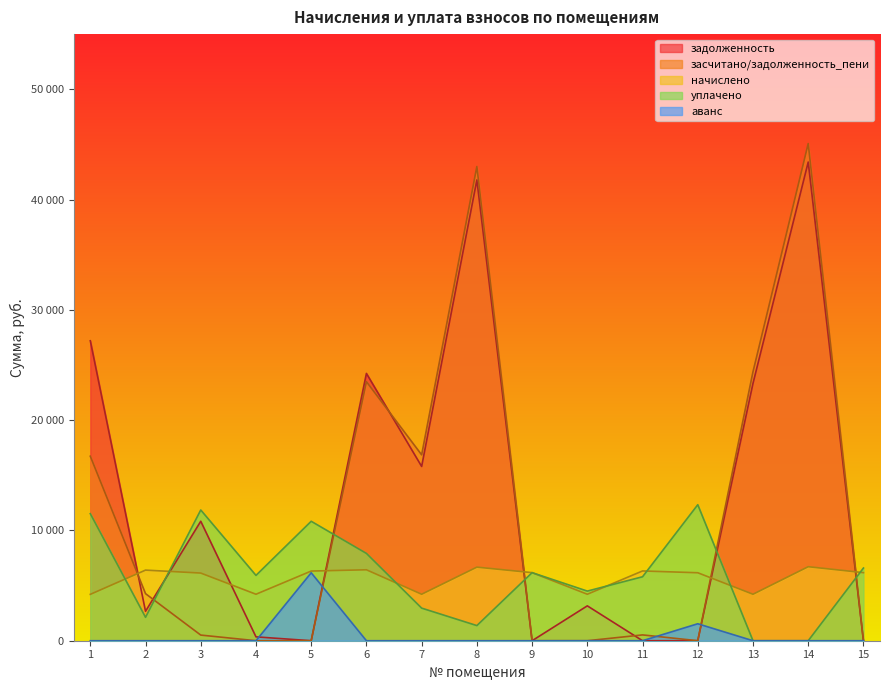

Rank the categories by уплачено value from lowest to highest.

13, 14, 8, 2, 7, 10, 11, 4, 9, 15, 6, 5, 1, 3, 12